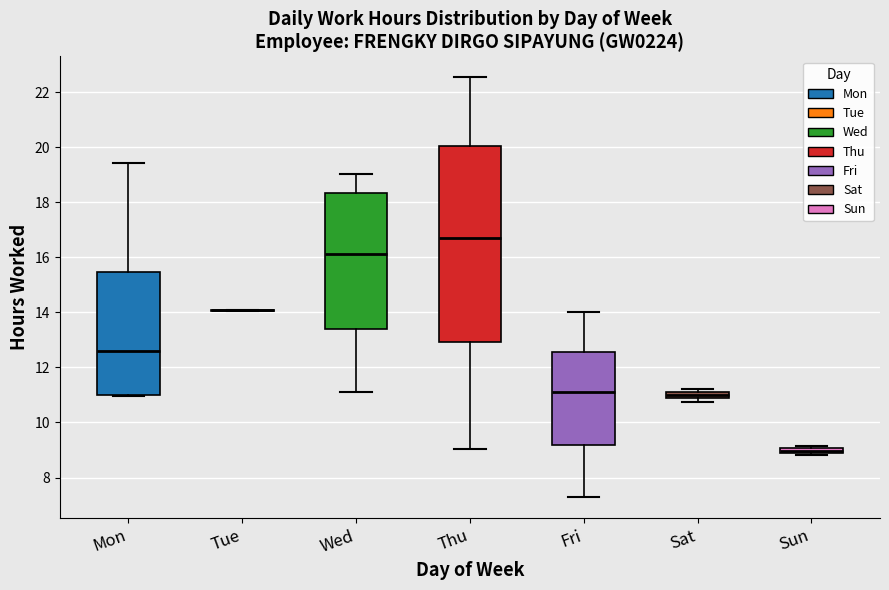

Which box is the tallest, from its lower edge to its upper edge?

Thu